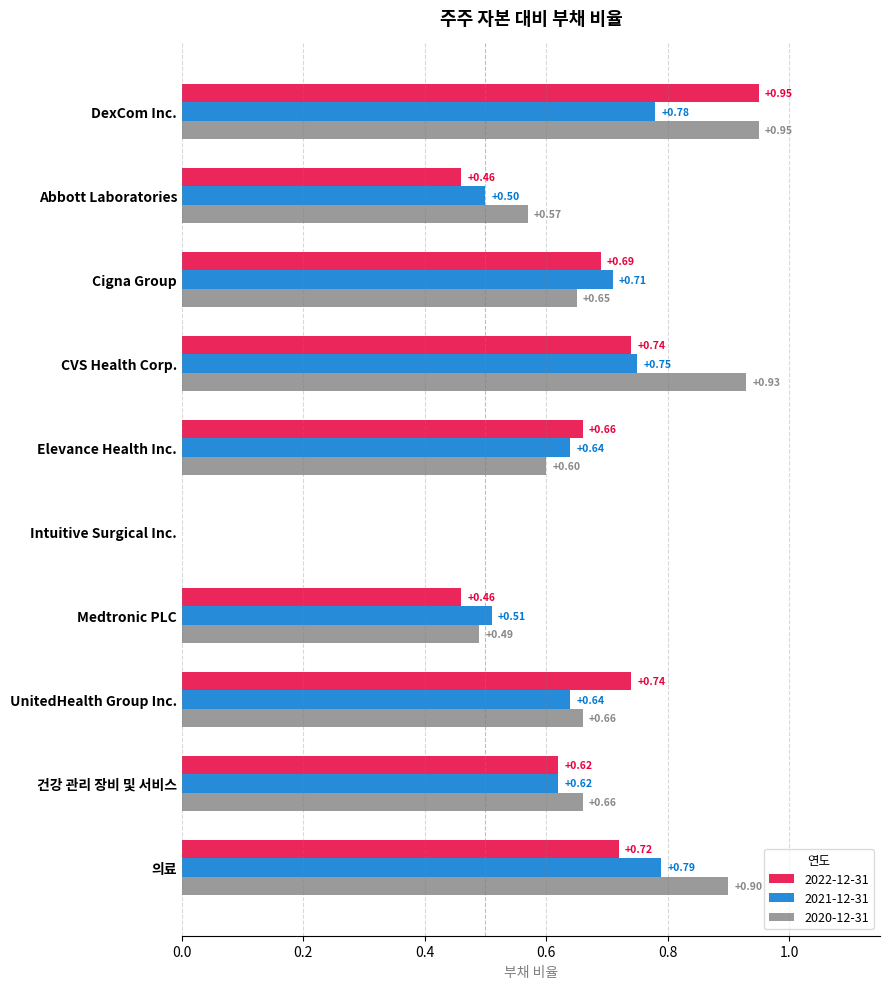

Which series has the largest total across all categories?

2020-12-31